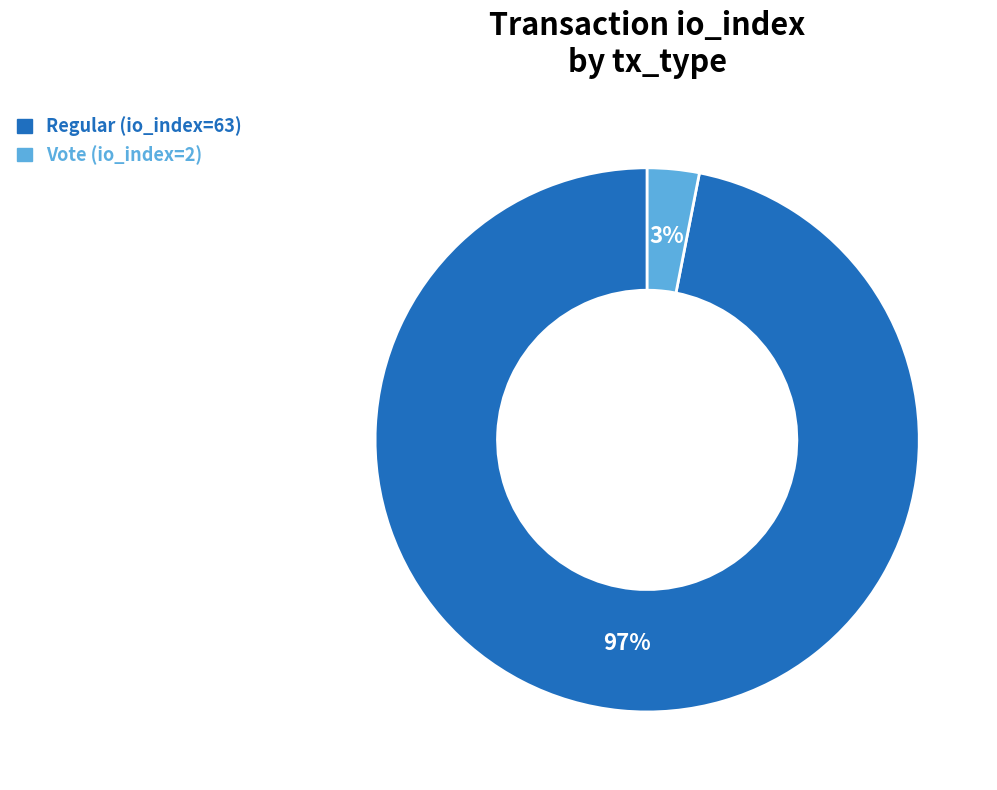

Combined, do Regular (io_index=63) and Vote (io_index=2) account for over 50%?

Yes